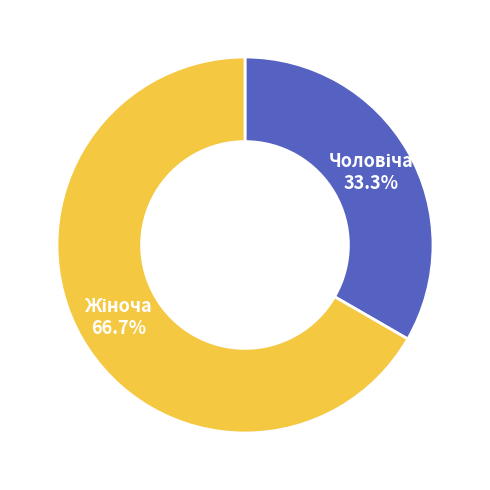

How many slices are in this pie chart?

2